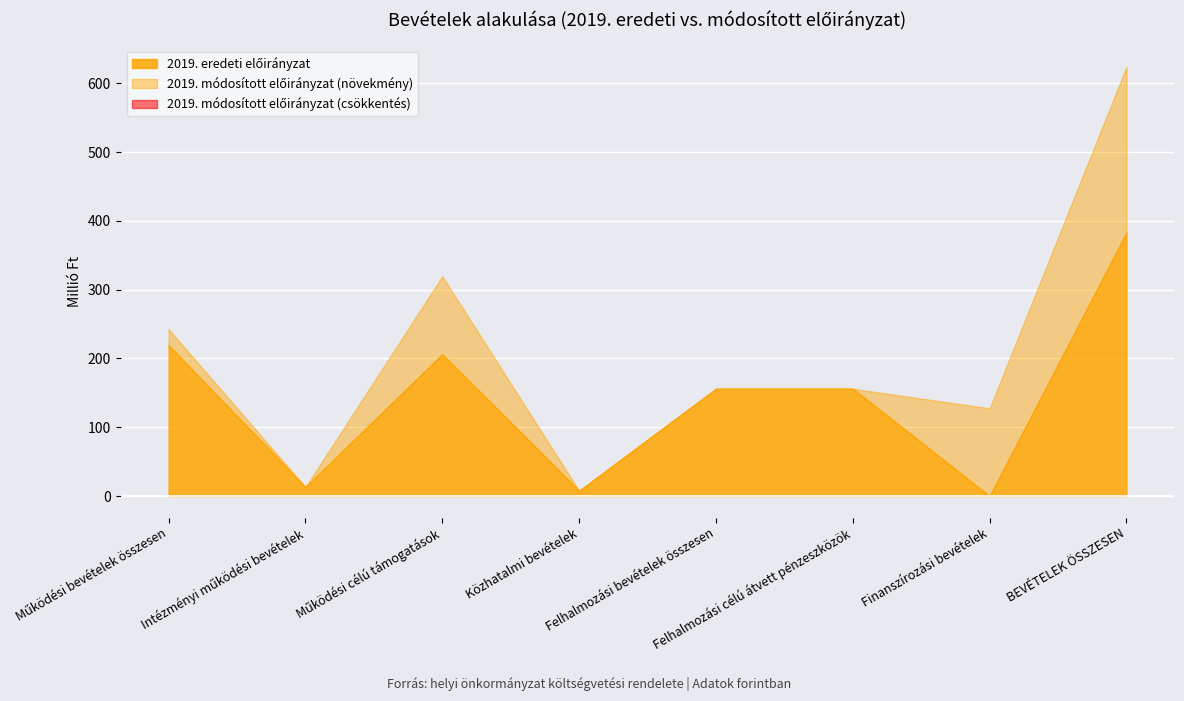

Which has a higher value, Közhatalmi bevételek or Működési bevételek összesen?

Működési bevételek összesen